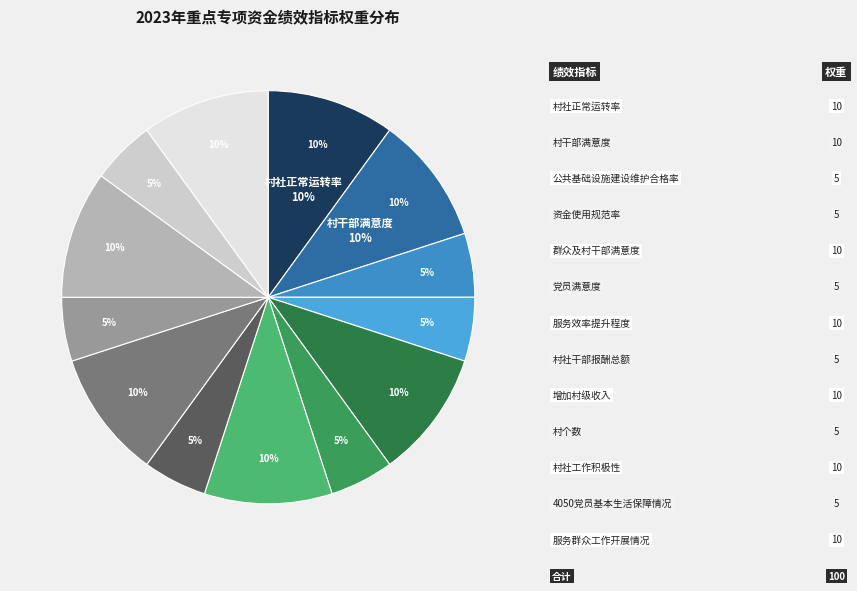

What is the largest slice in the pie chart?

村社正常运转率